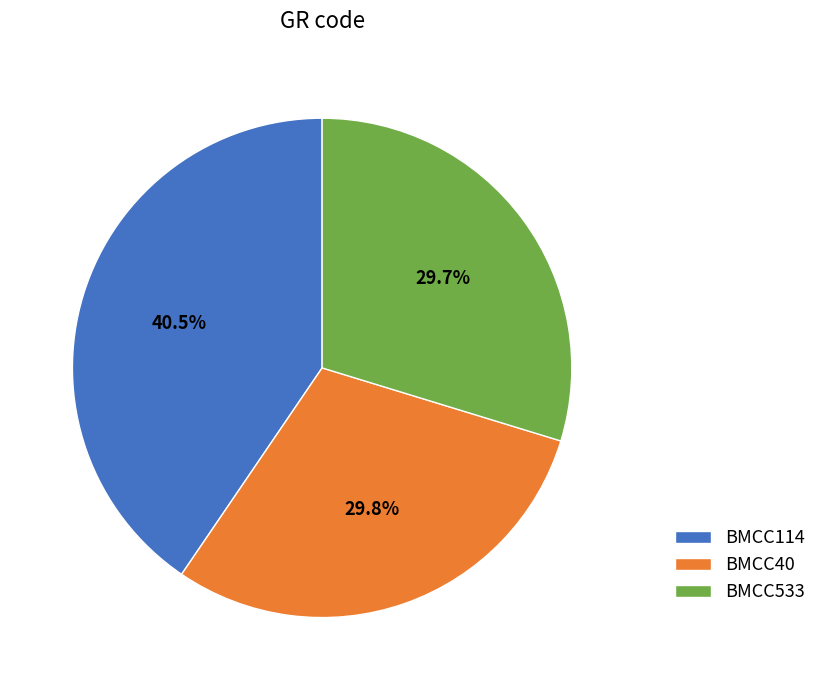

To the nearest percent, what portion does BMCC533 represent?

30%